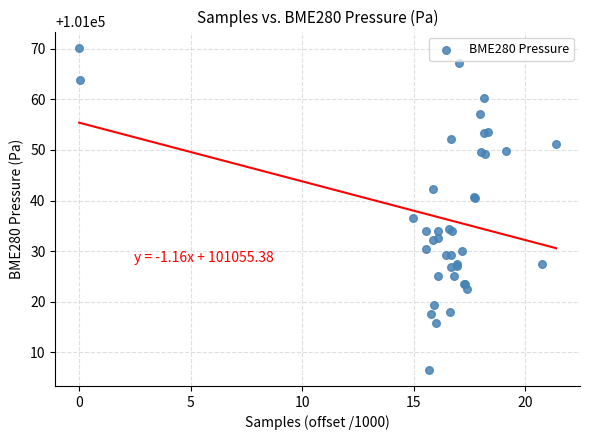

What Y value in the scatter plot is closest to 101038?

101036.5